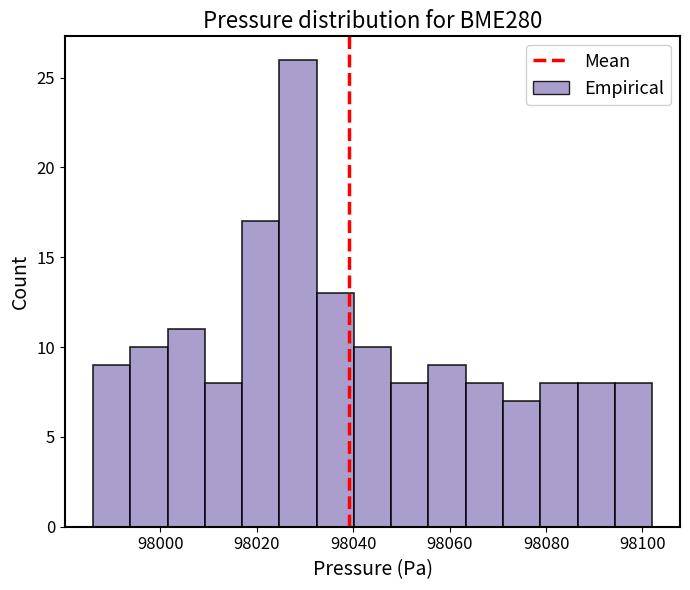

Around what value on the x-axis is the tallest bar? Give the approximate position of its centre, as read against the axis.

98028